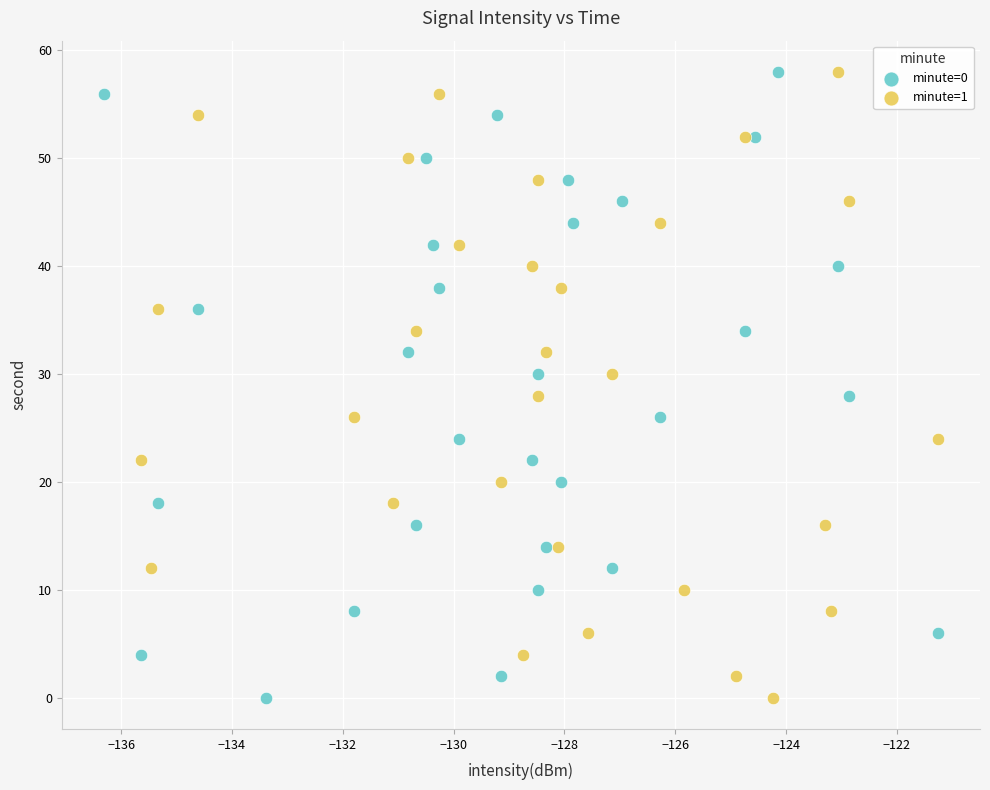

What are all the series names shown in the legend?

minute=0, minute=1